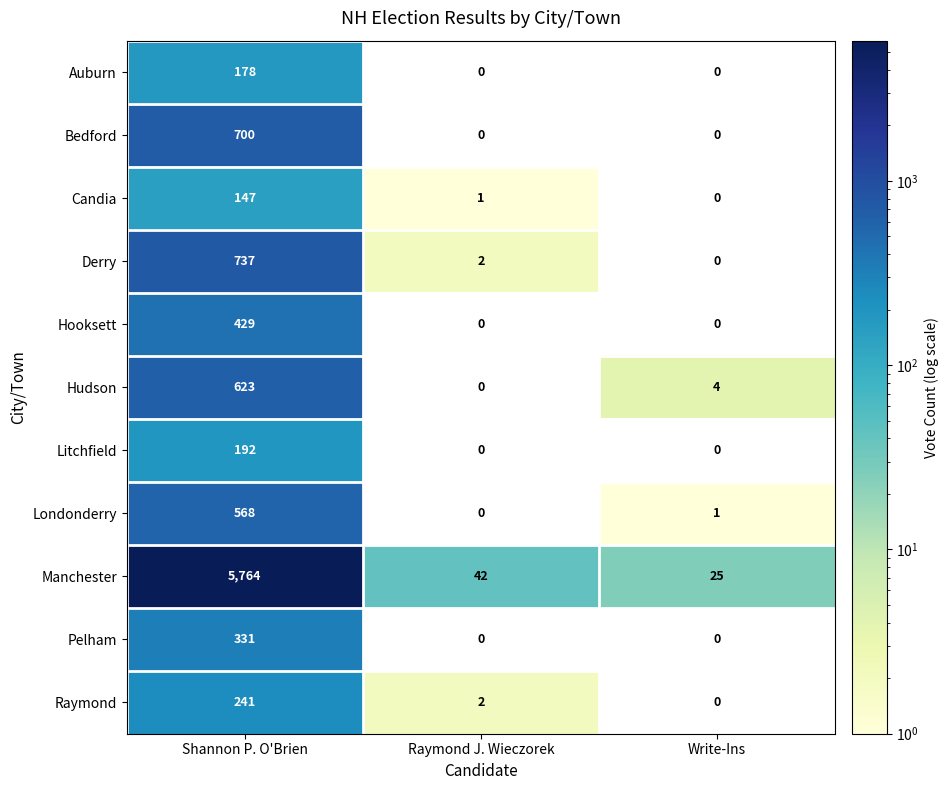

How many Hooksett values are between 0 and 429?

3